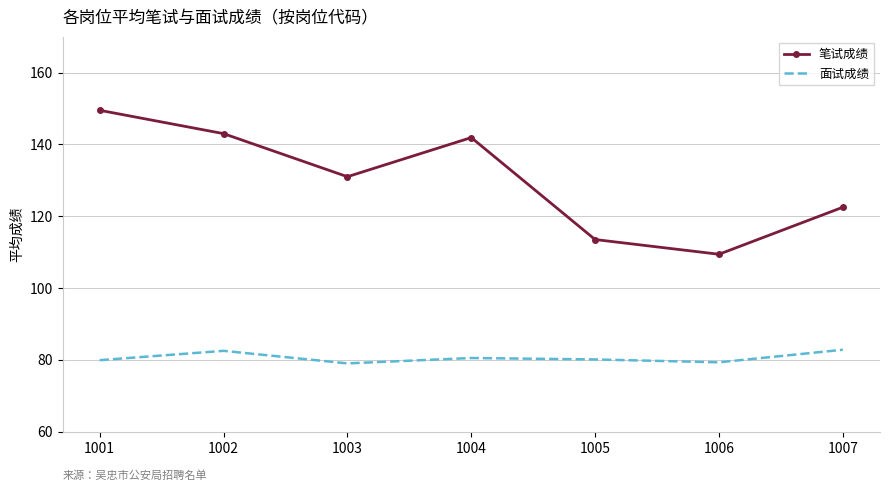

Which series has the largest total across all categories?

笔试成绩